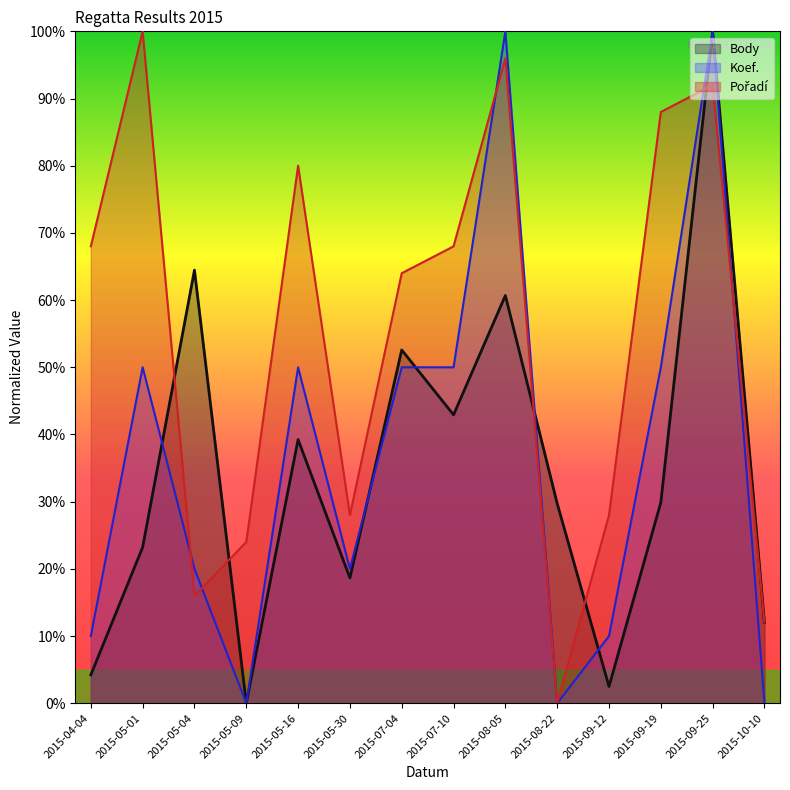

List the series in order of their peak value, lowest first.

Body, Koef., Pořadí